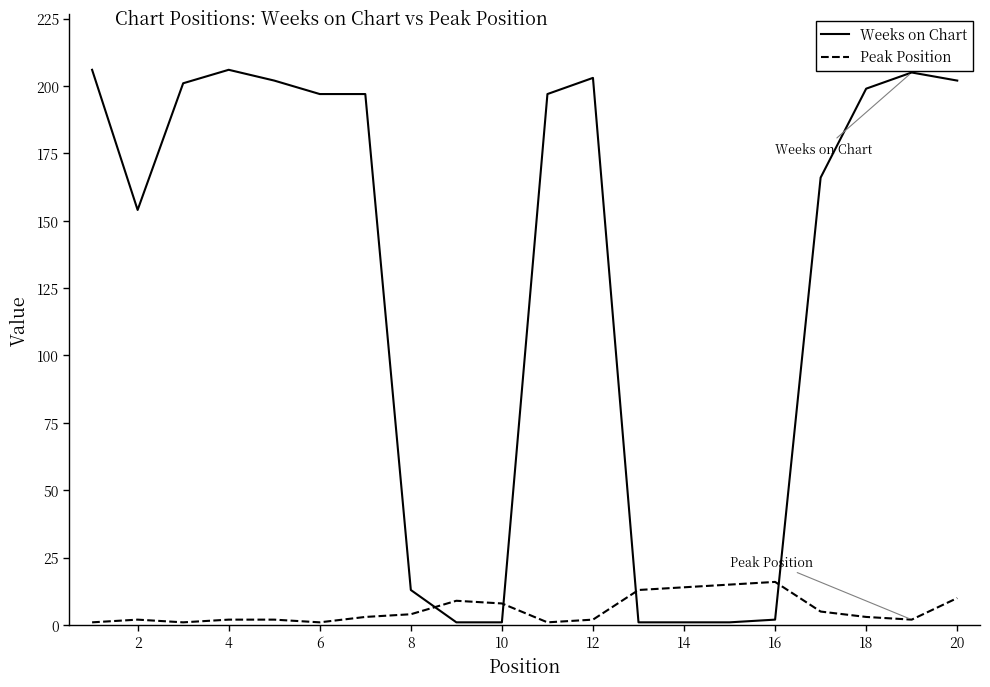

Does the chart display data point markers on the line(s)?

No